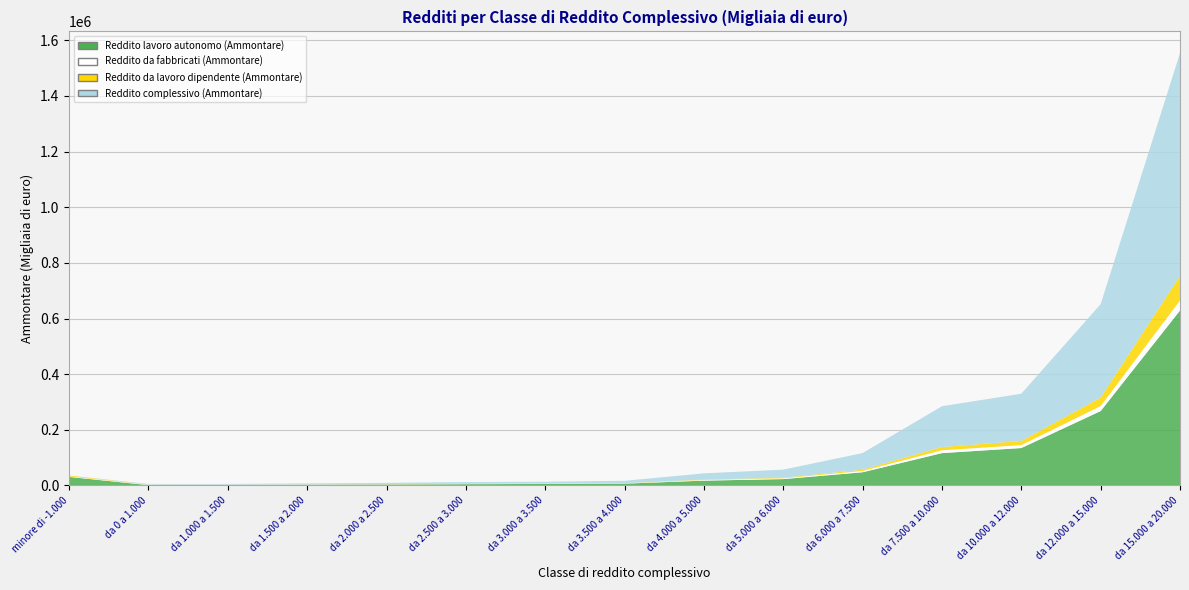

Reading left to right, list all the values displayed in this chart.

Reddito lavoro autonomo (Ammontare): 30686	1098	1659	2424	3371	4563	5231	6474	17230	22798	47351	116183	134406	267410	628731
Reddito da fabbricati (Ammontare): 1835	1393	807	885	858	935	907	1033	2262	2776	4720	10163	10542	17820	36161
Reddito da lavoro dipendente (Ammontare): 3200	486	258	346	361	413	400	609	1631	2041	4450	11769	14858	30679	88650
Reddito complessivo (Ammontare): 0	2325	2646	3623	4713	6190	6870	8547	22299	29178	59863	146586	169887	335721	800731